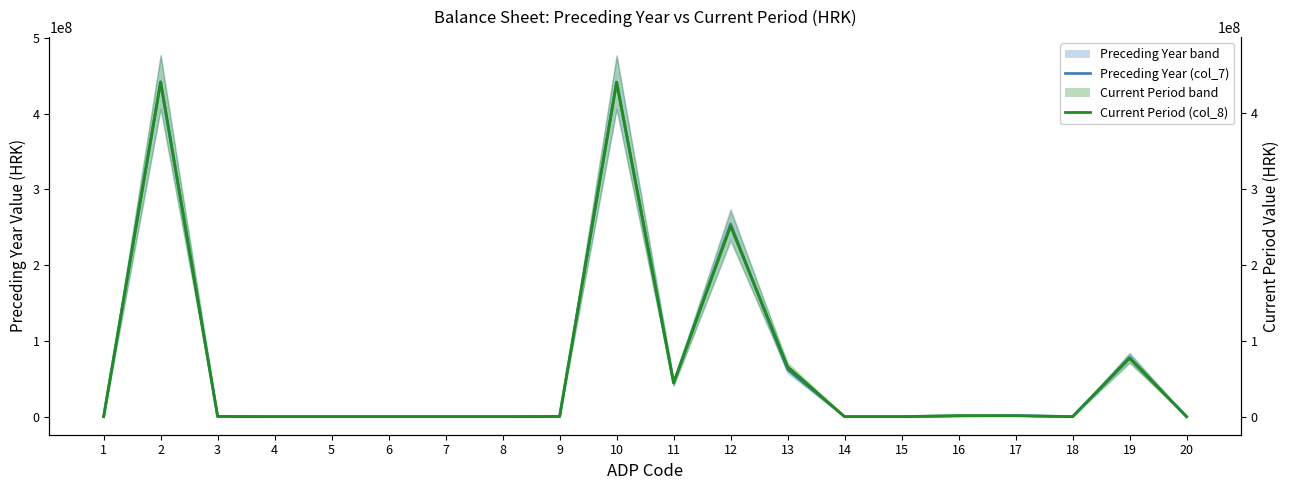

Between 7 and 12, which series saw the biggest shift?

Preceding Year (col_7)